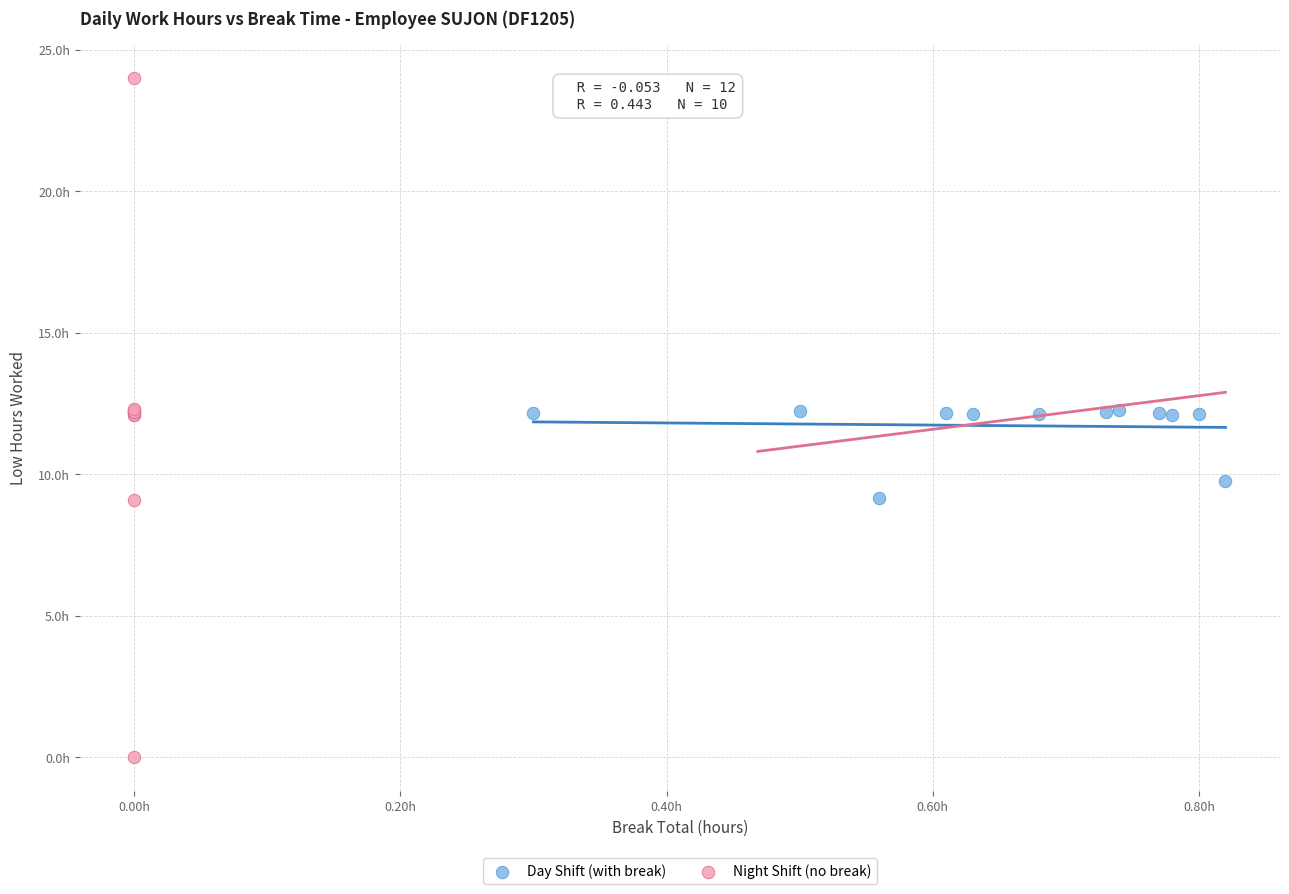

What are all the series names shown in the legend?

Day Shift (with break), Night Shift (no break)